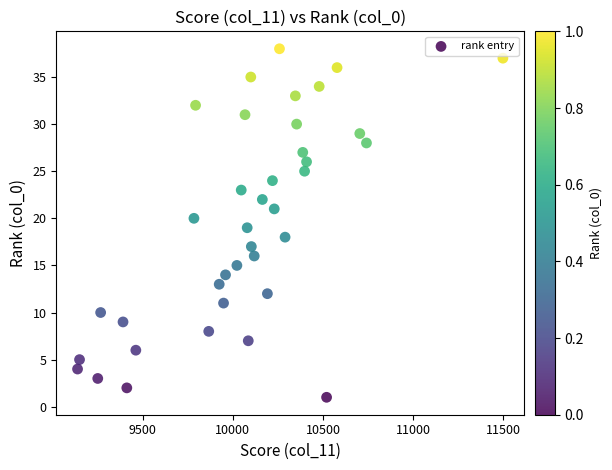

What is the range of Y values (max minus min)?

37